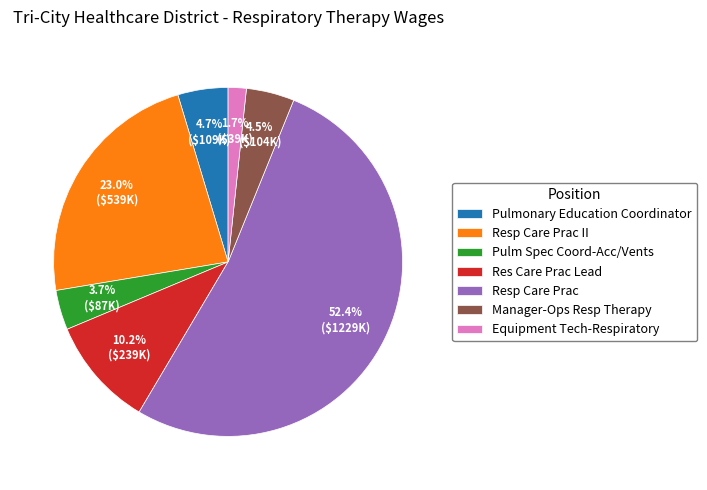

Which category accounts for the majority?

Resp Care Prac